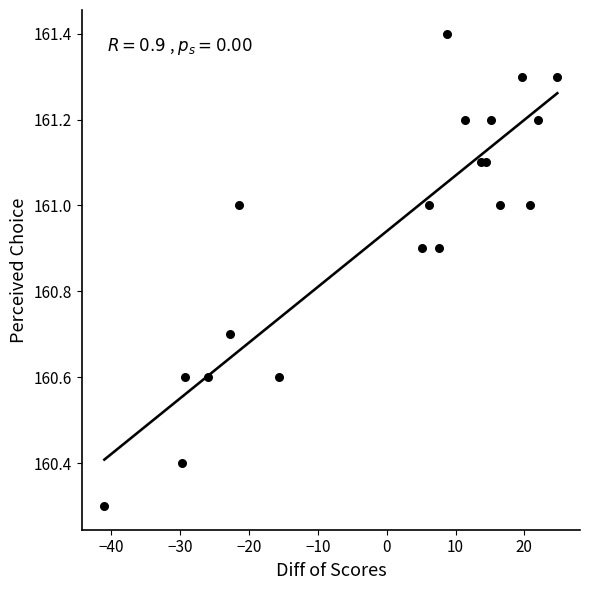

What Y value in the scatter plot is closest to 160?

160.3